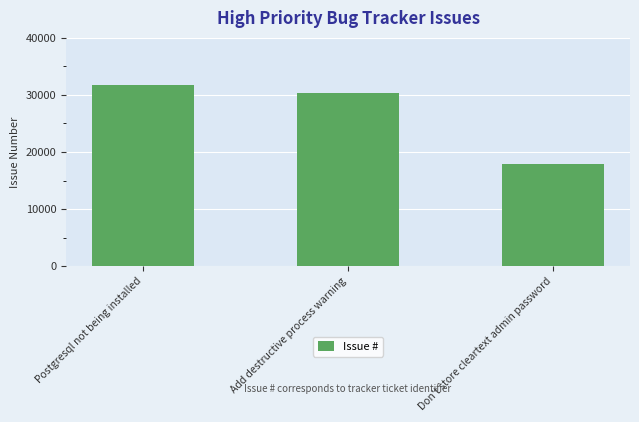

Where is the data nearest to the value 24800?

Add destructive process warning